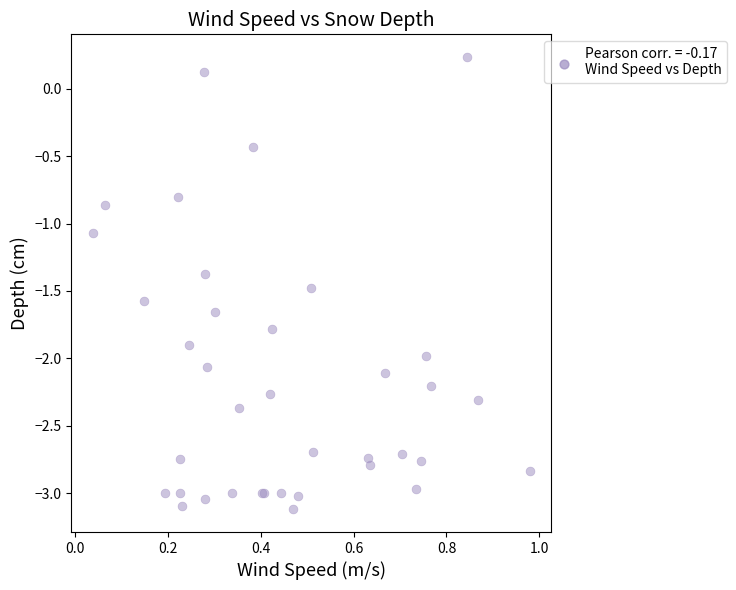

What Y value in the scatter plot is closest to -1?

-1.1